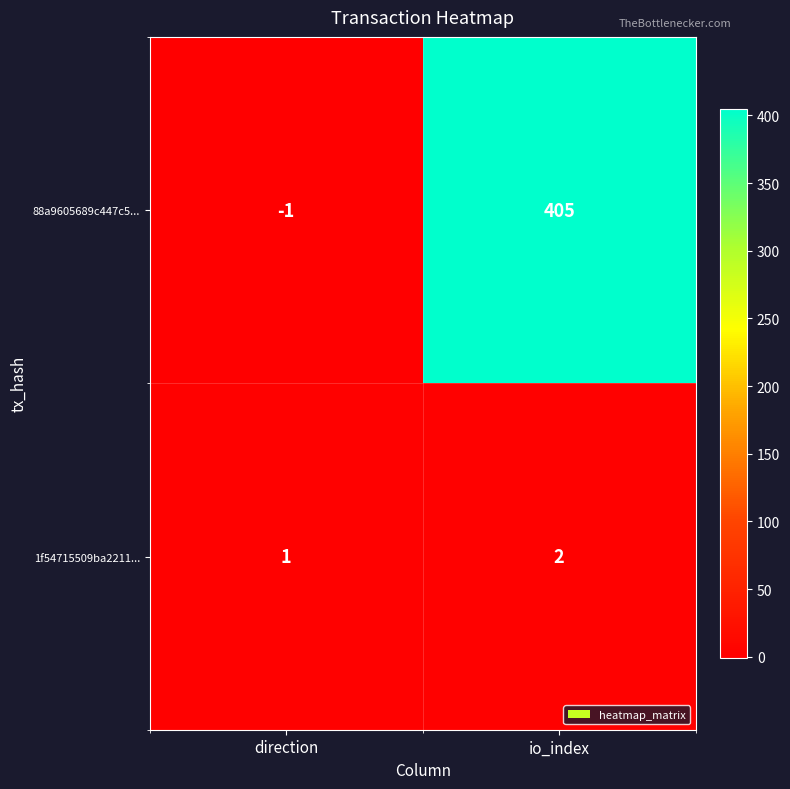

What is the average value of the 88a9605689c447c5... series?

202